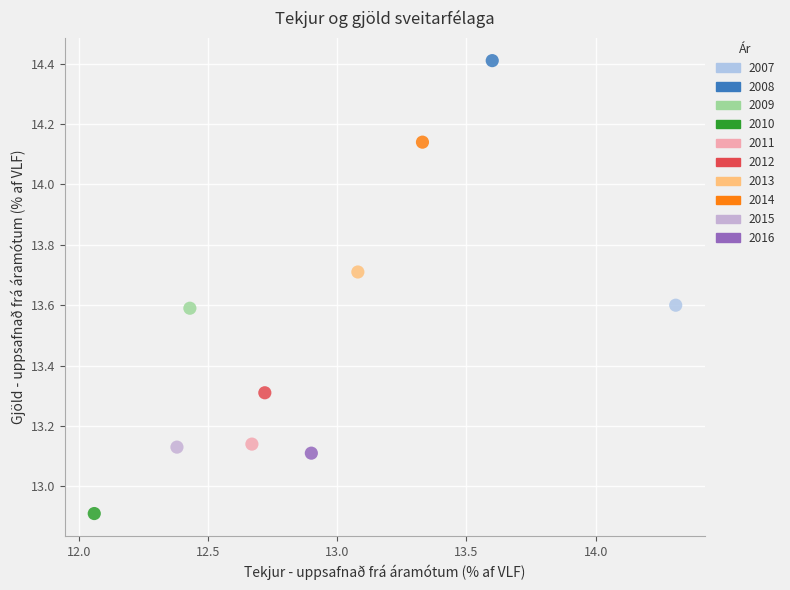

Which series reaches the maximum Y coordinate?

2008